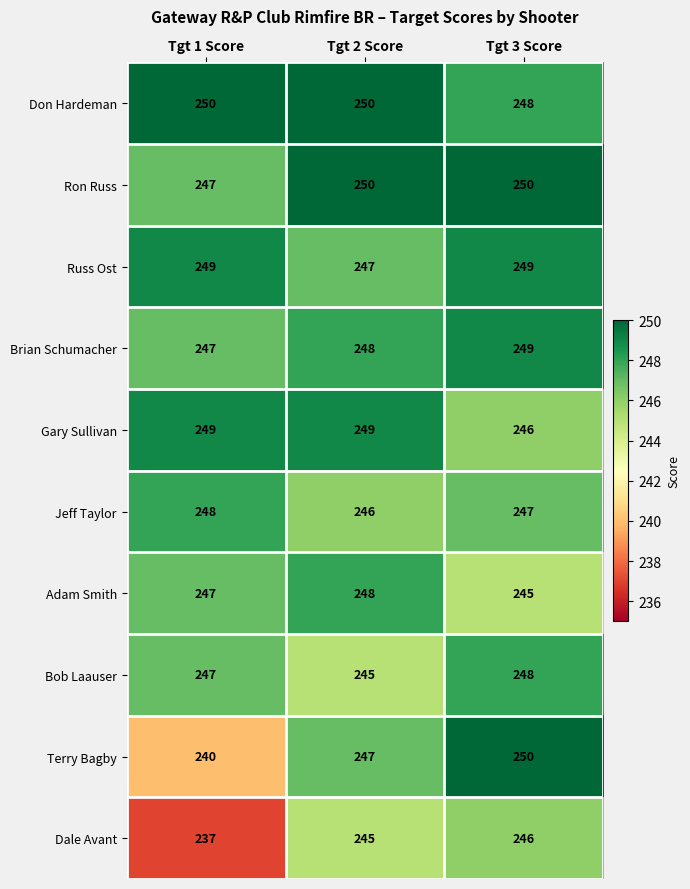

Is it true that Terry Bagby equals 250 at Tgt 3 Score?

True